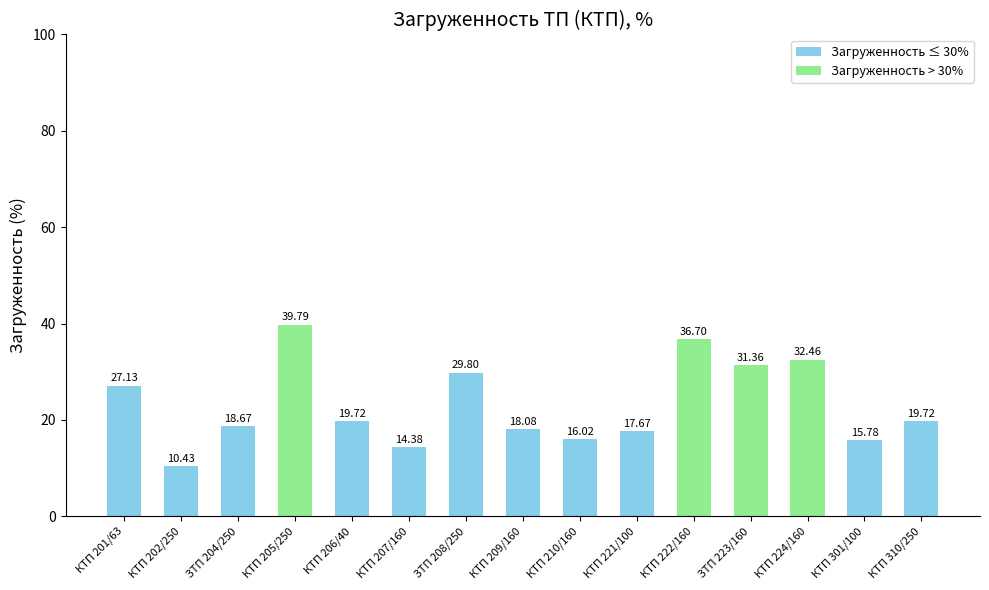

Are the bars horizontal?

No